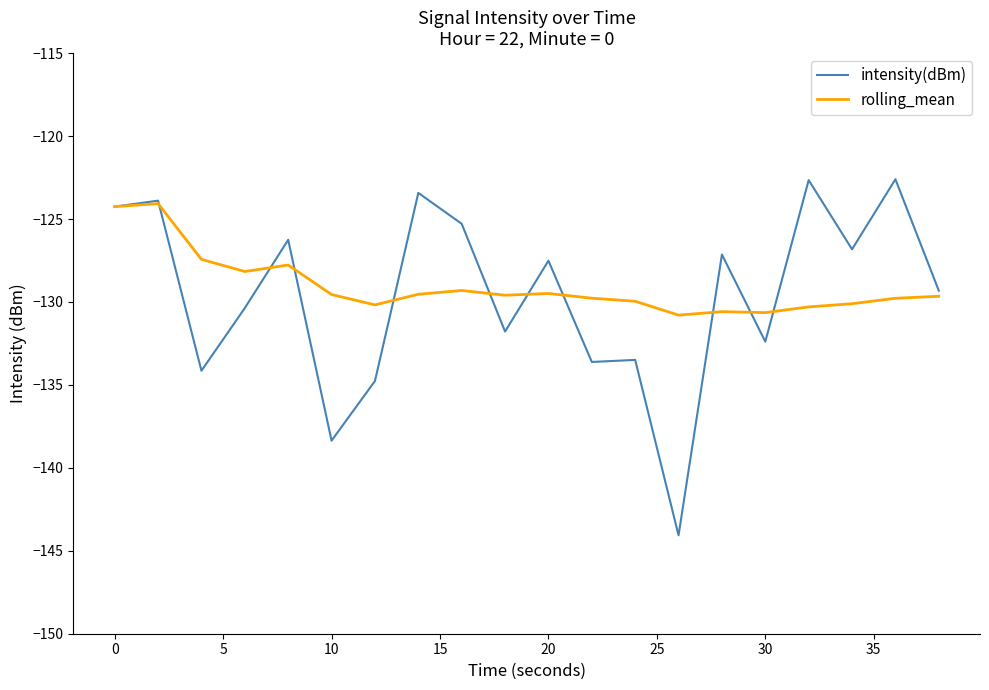

What is the greatest value displayed?

-122.6